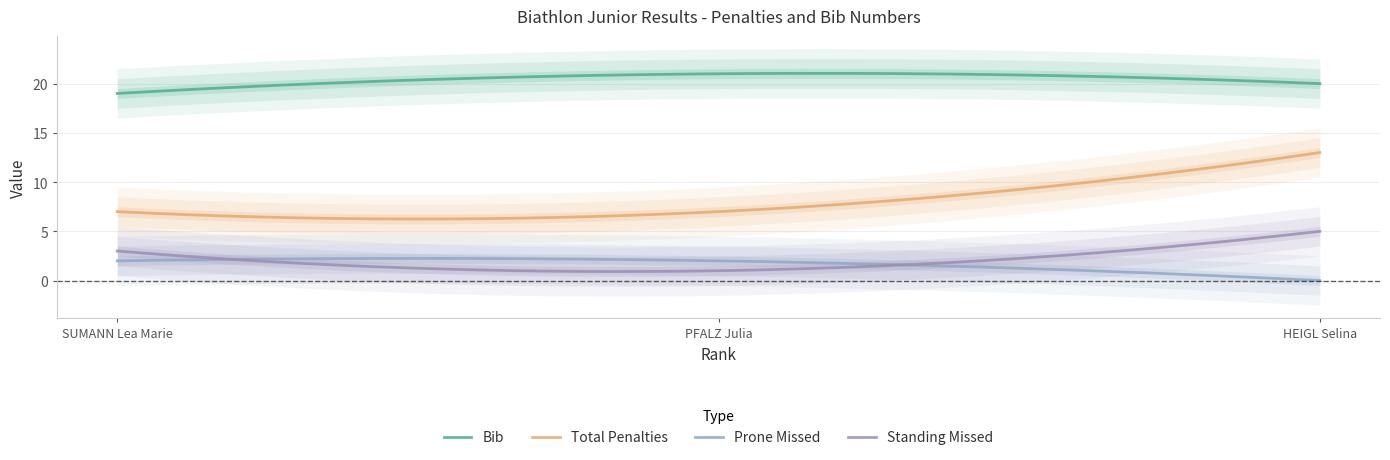

Which category has the highest value in the Bib series?

PFALZ Julia